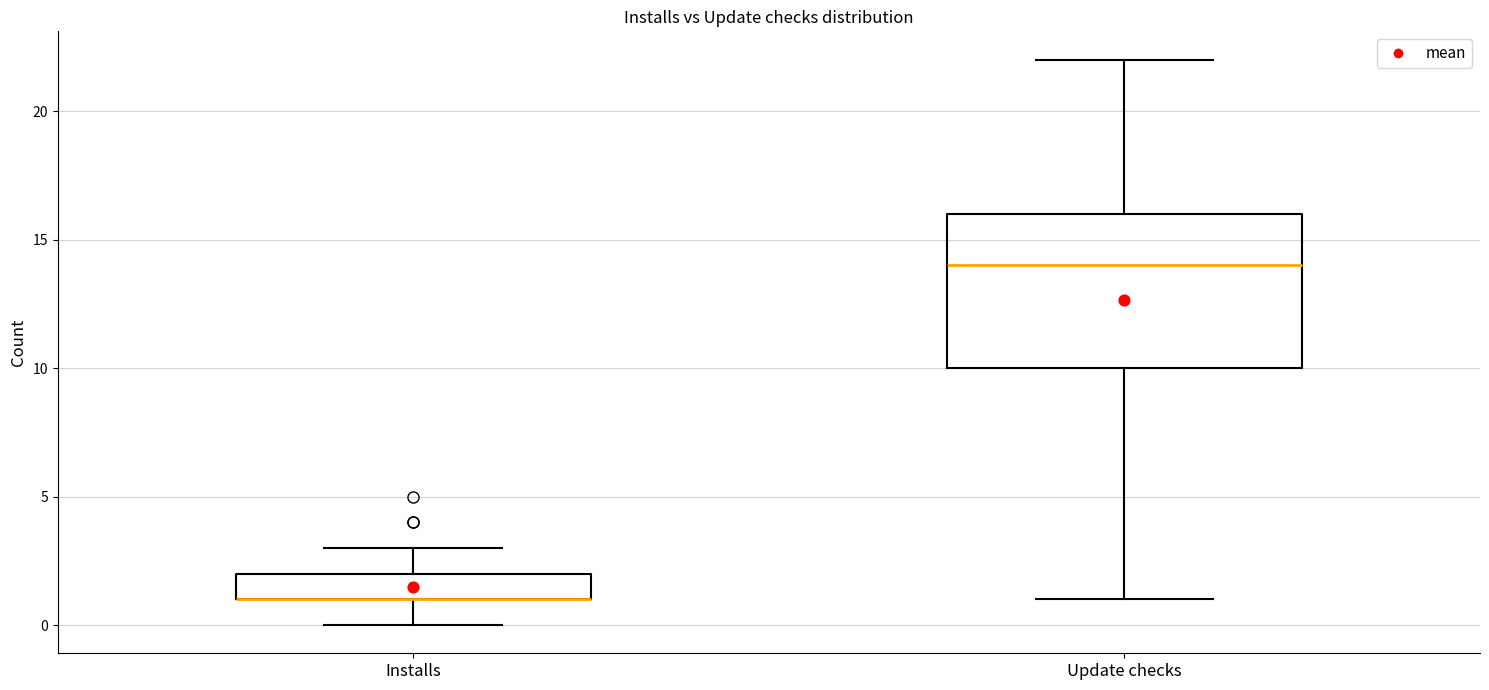

Comparing the boxes themselves (not the whiskers), which one is the tallest?

Update checks